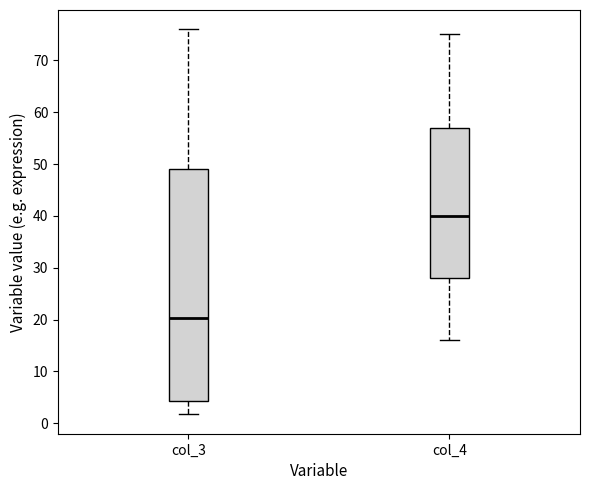

Reading left to right, read every box against the y-axis: the position of its median line, the range the box covers, and the ends of its whiskers. The values are not printed on the chart, so give them approximately, as read against the axis.

col_3: median 20, box 4 to 49, whiskers 2 to 76
col_4: median 40, box 28 to 57, whiskers 16 to 75